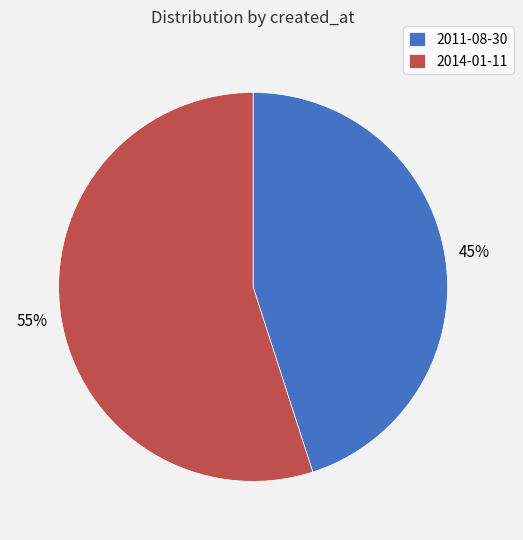

The 2011-08-30 slice represents 45% of the pie. True or false?

True